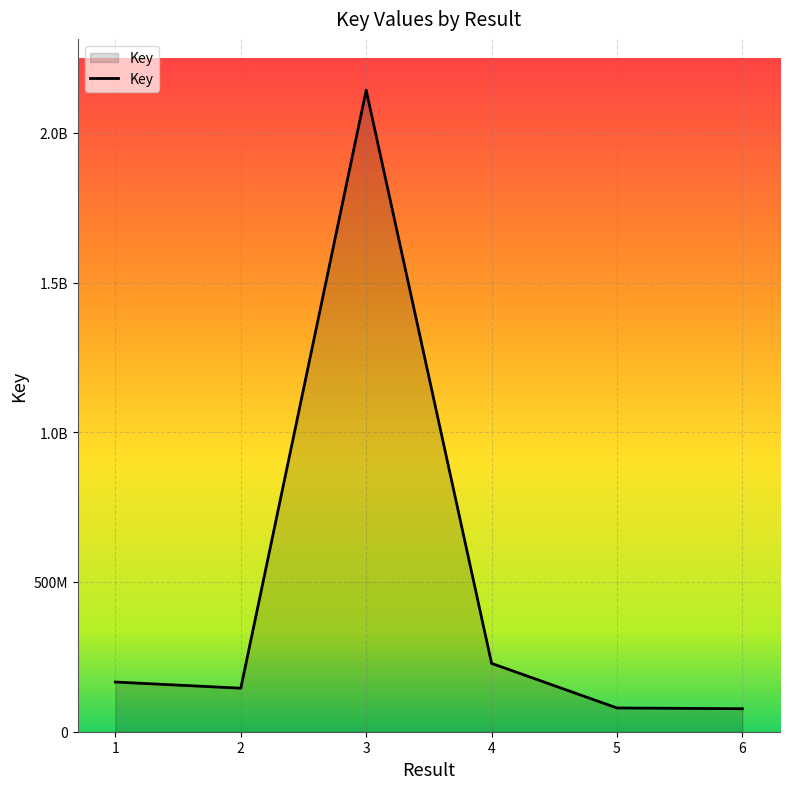

Reading right to left, list all the values displayed in this chart.

76793365	79319160	228195710	2142197186	145308806	165898276